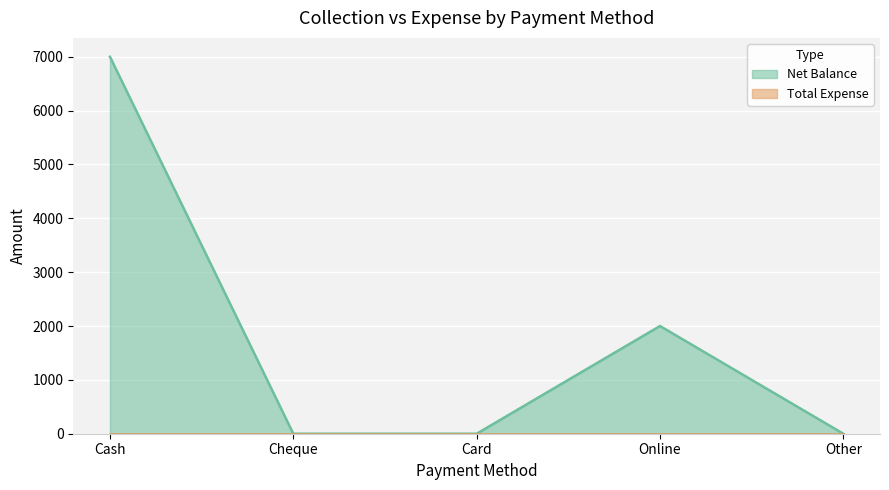

How many lines are shown in the chart?

2